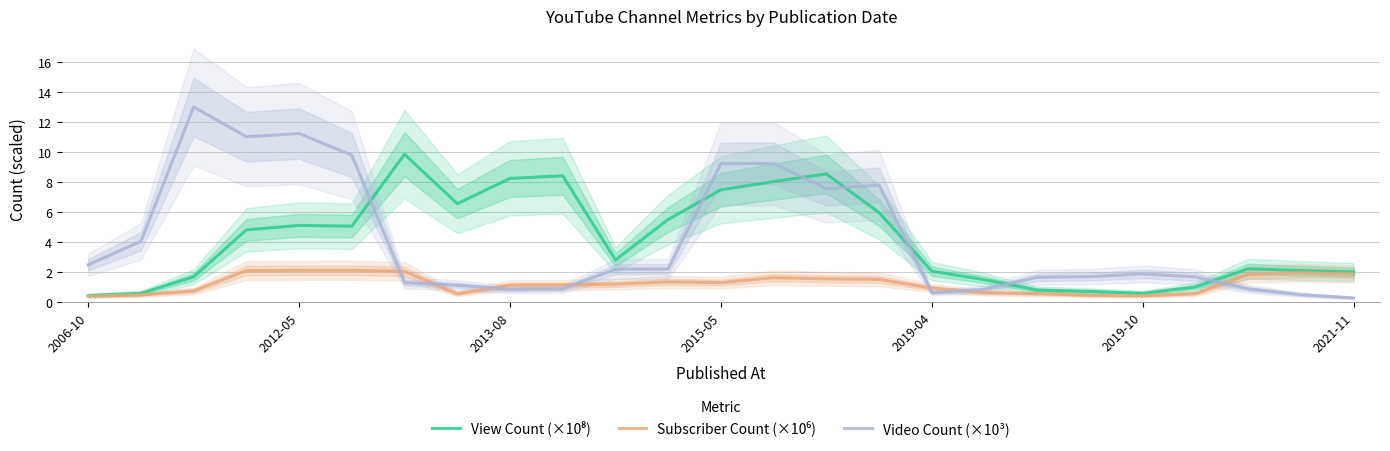

How many data points in View Count (×10⁸) are above 2?

16